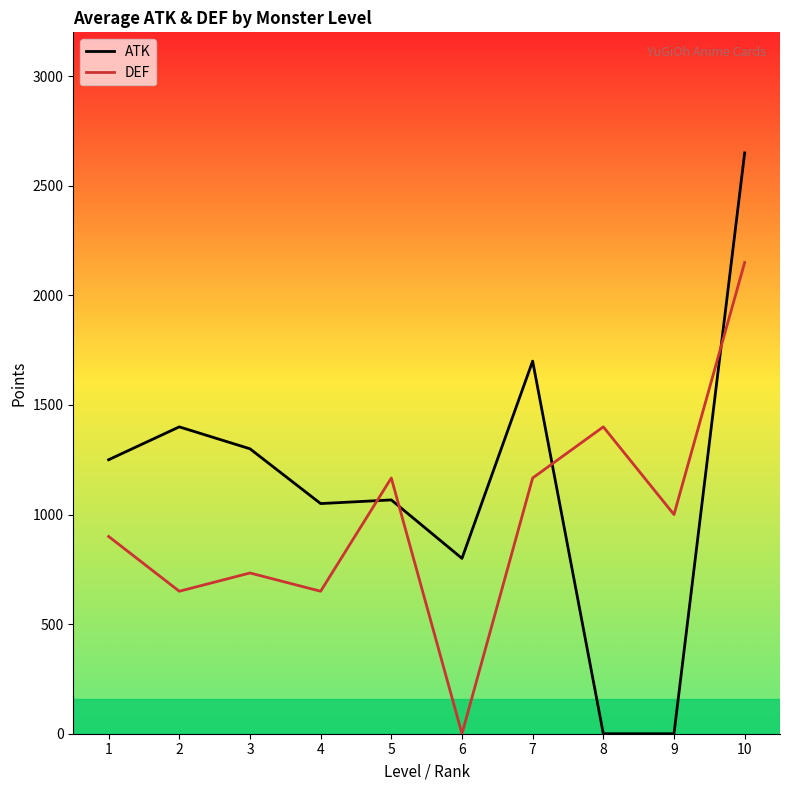

What is the spread (max minus min) of values at 5?

100.0